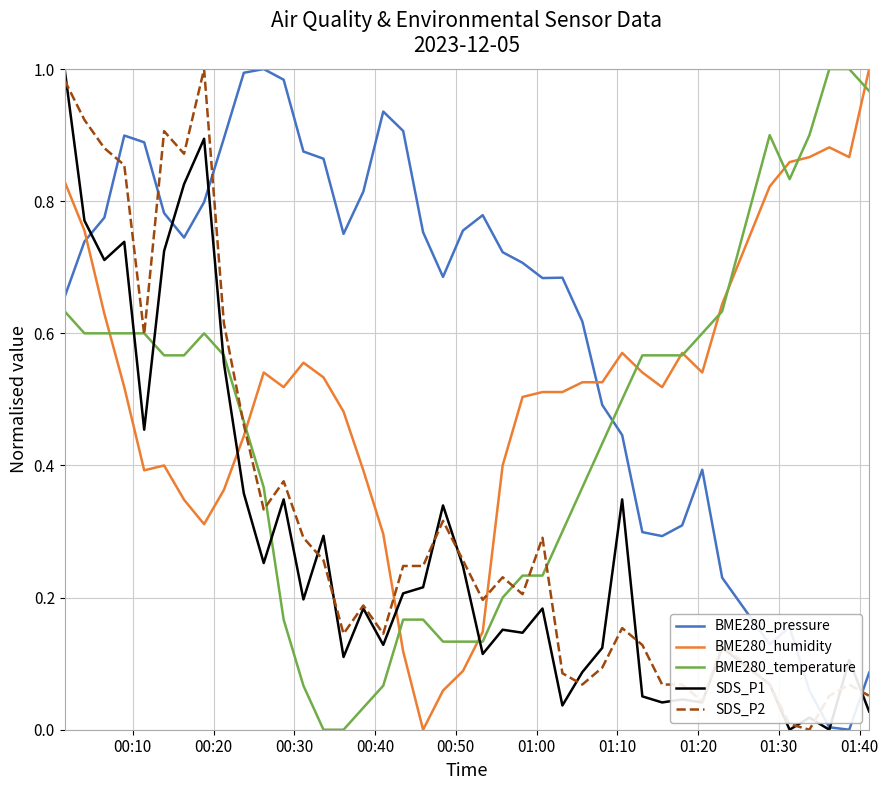

At how many categories does at least one series exceed 0?

40